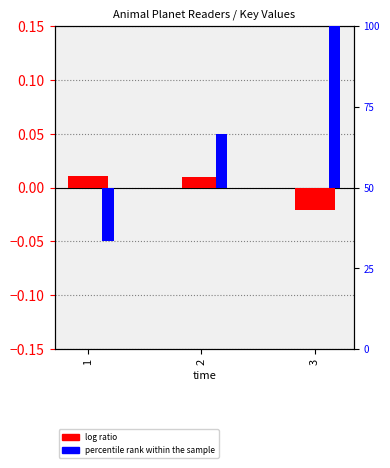

List the labels in order of percentile rank within the sample value, largest first.

3, 2, 1